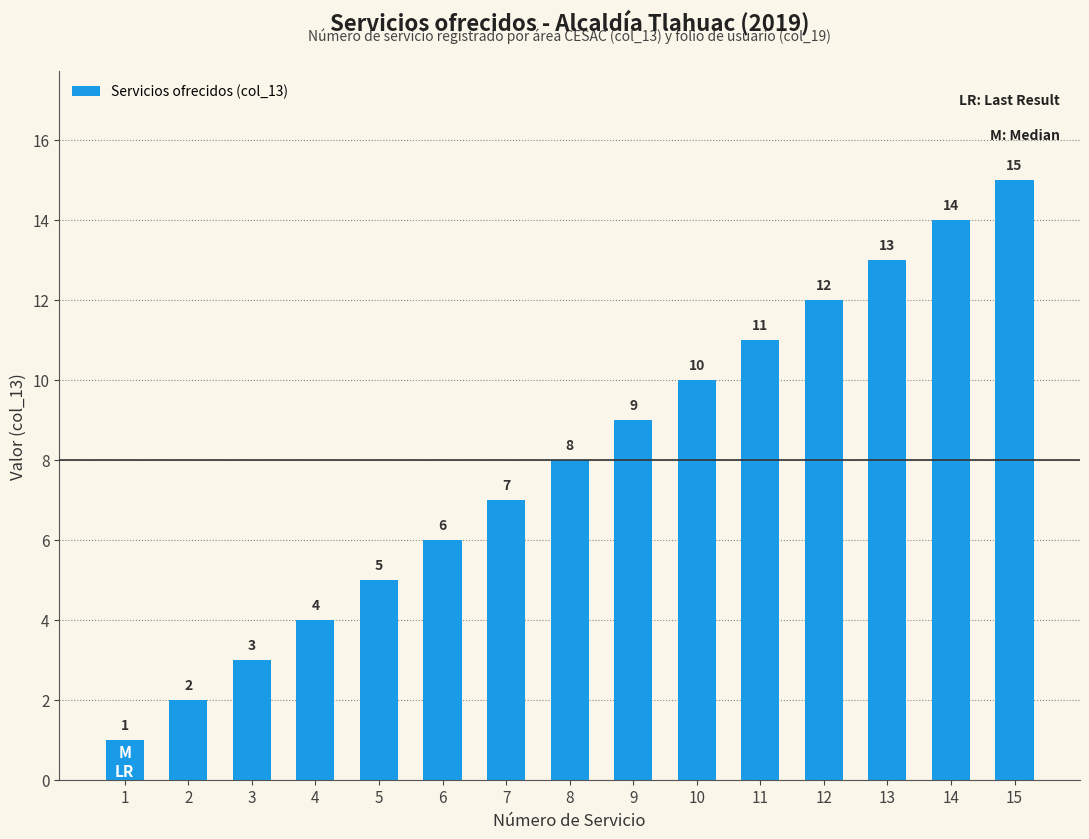

List the labels in order of value, largest first.

15, 14, 13, 12, 11, 10, 9, 8, 7, 6, 5, 4, 3, 2, 1